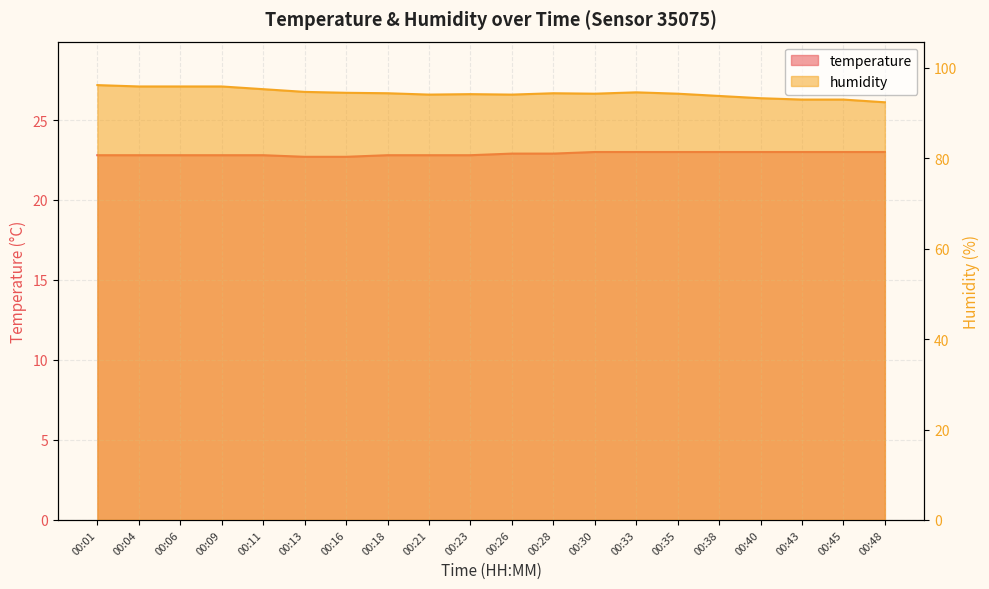

Which has a higher value, 00:48 or 00:45?

00:48